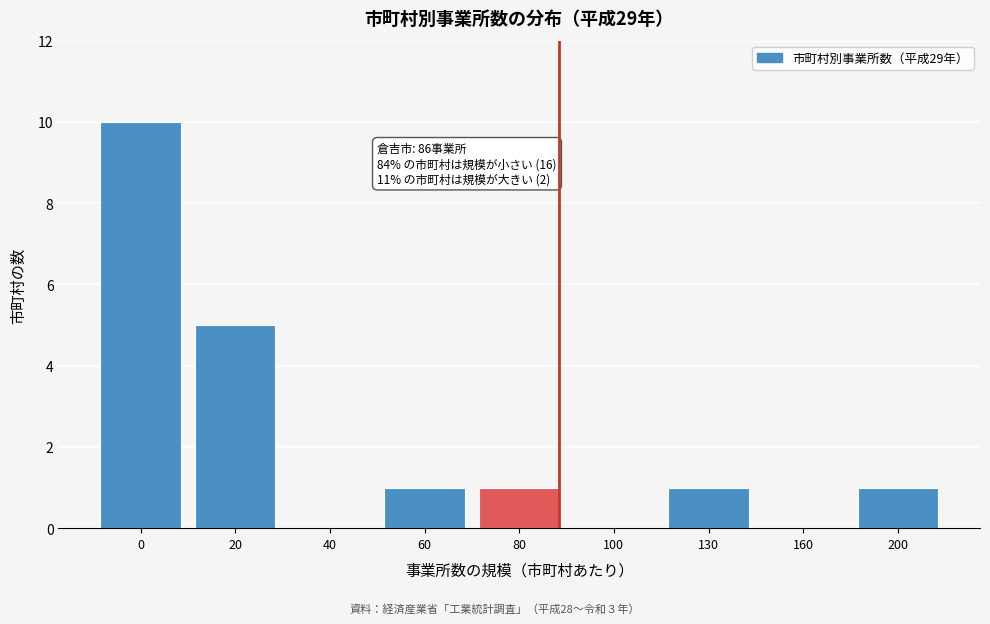

Reading left to right, what are all the values shown in this chart?

0=10	20=5	40=0	60=1	80=1	100=0	130=1	160=0	200=1